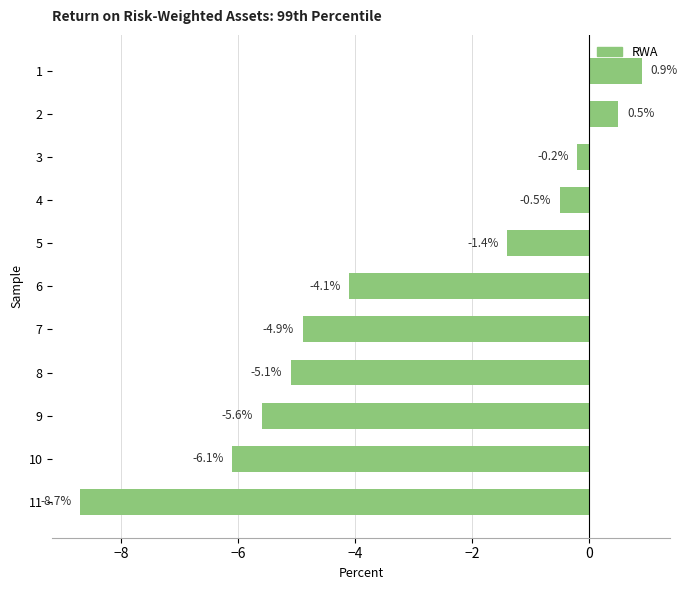

Count the number of categories in the chart.

11